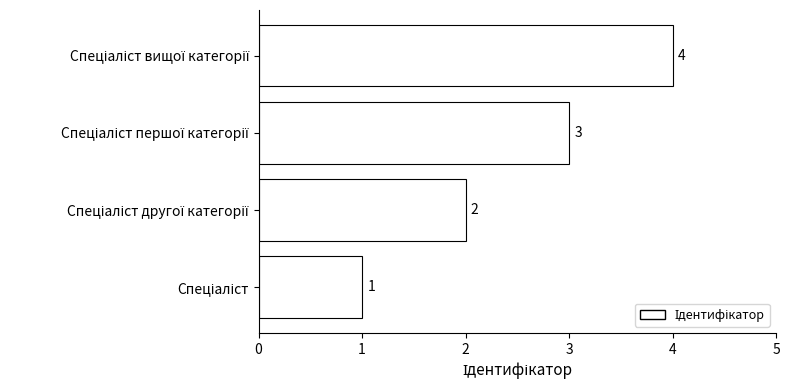

How many values are between 2 and 4?

3